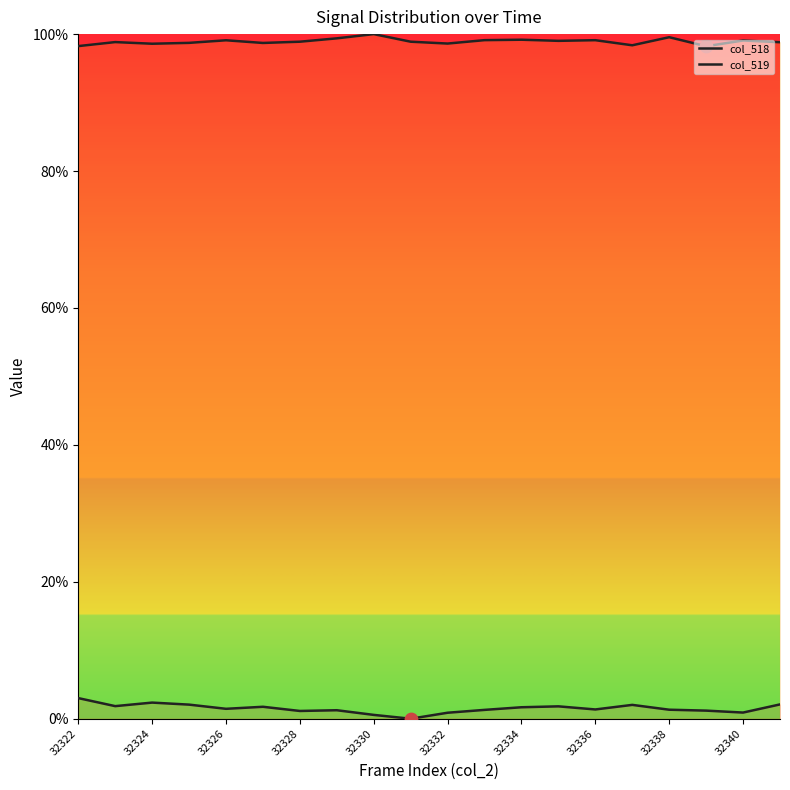

At how many categories does at least one series exceed 56?

20